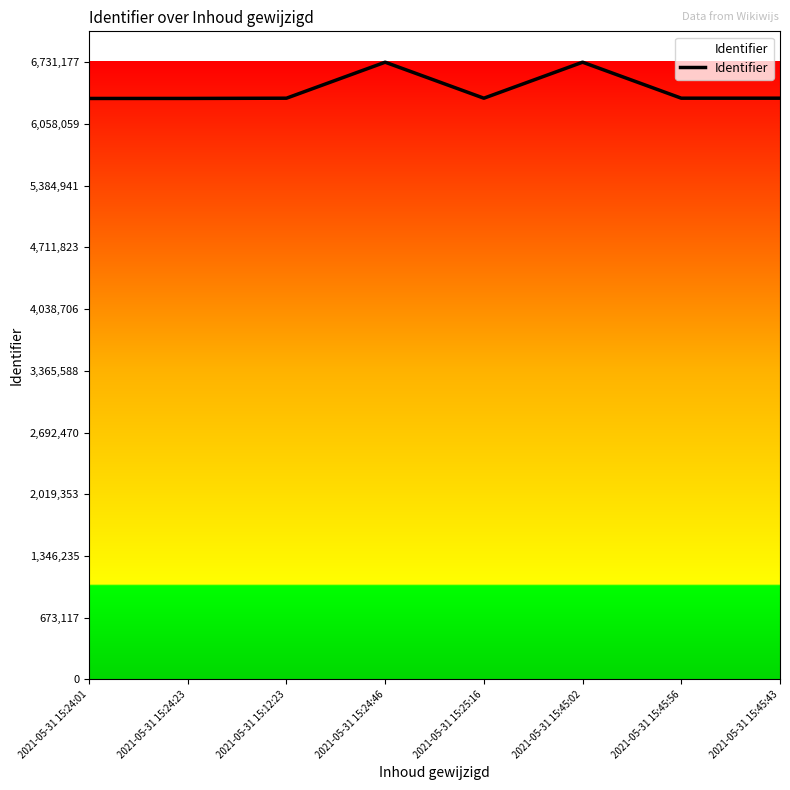

Which has a higher value, 2021-05-31 15:45:56 or 2021-05-31 15:24:46?

2021-05-31 15:24:46